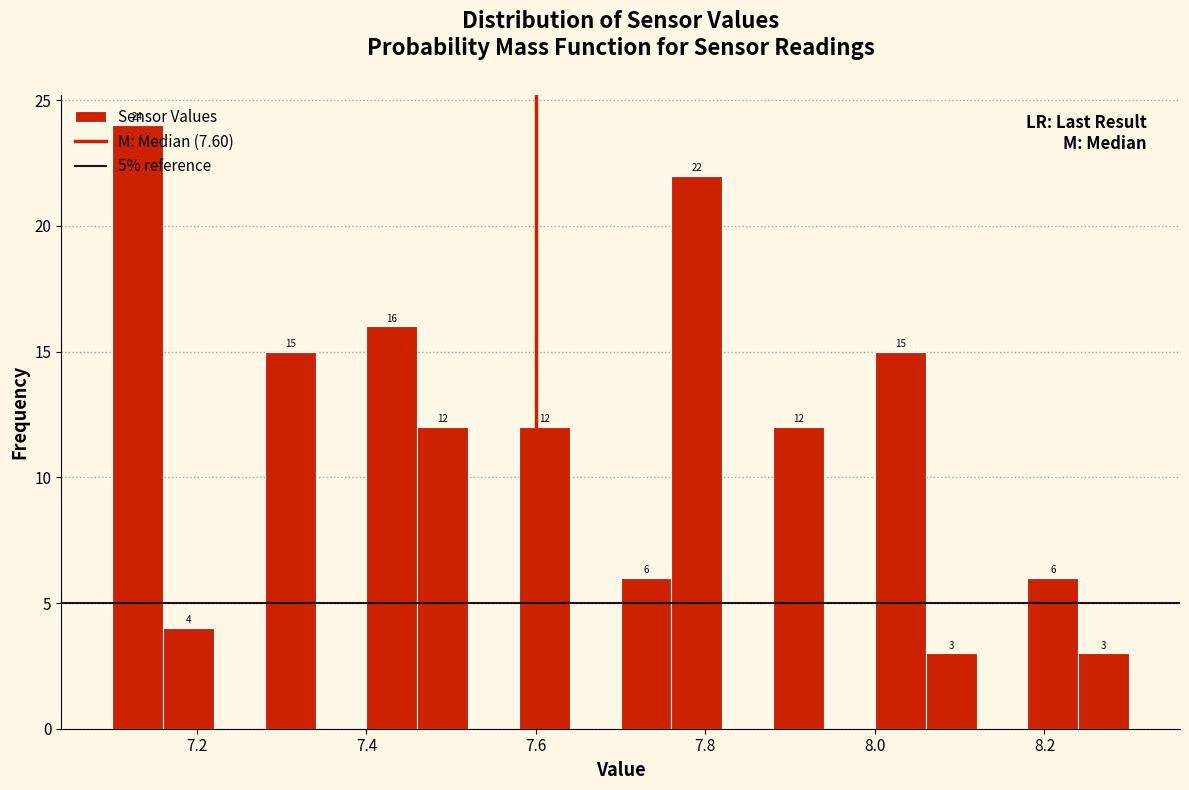

Read against the x-axis, roughly where is the centre of the tallest bar?

7.14